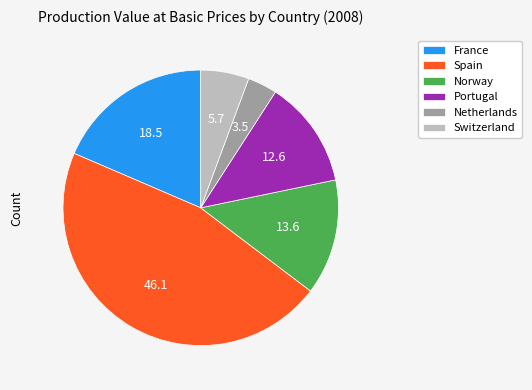

Do Netherlands and Norway together represent more than half of the pie?

No